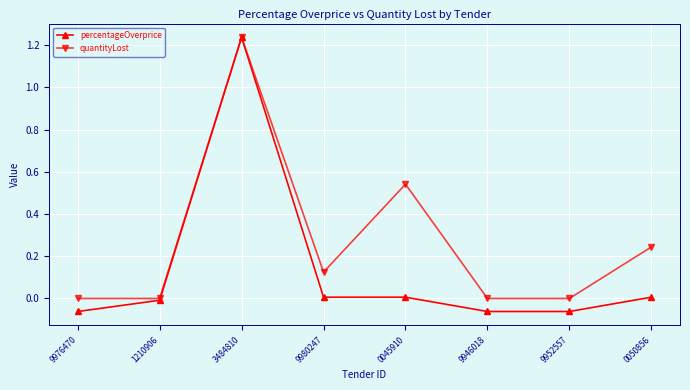

In quantityLost, how many points are higher than both neighbors (excluding endpoints)?

2